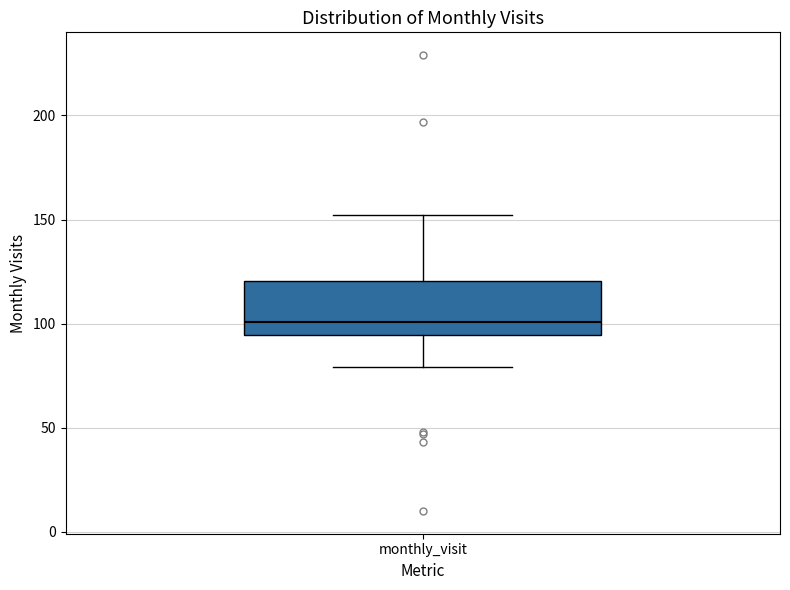

Read this box plot against the y-axis: the position of the median line, the range covered by the box, and the ends of both whiskers. The values are not printed on the chart, so give them approximately, as read against the axis.

median 100, box 95 to 120, whiskers 80 to 150